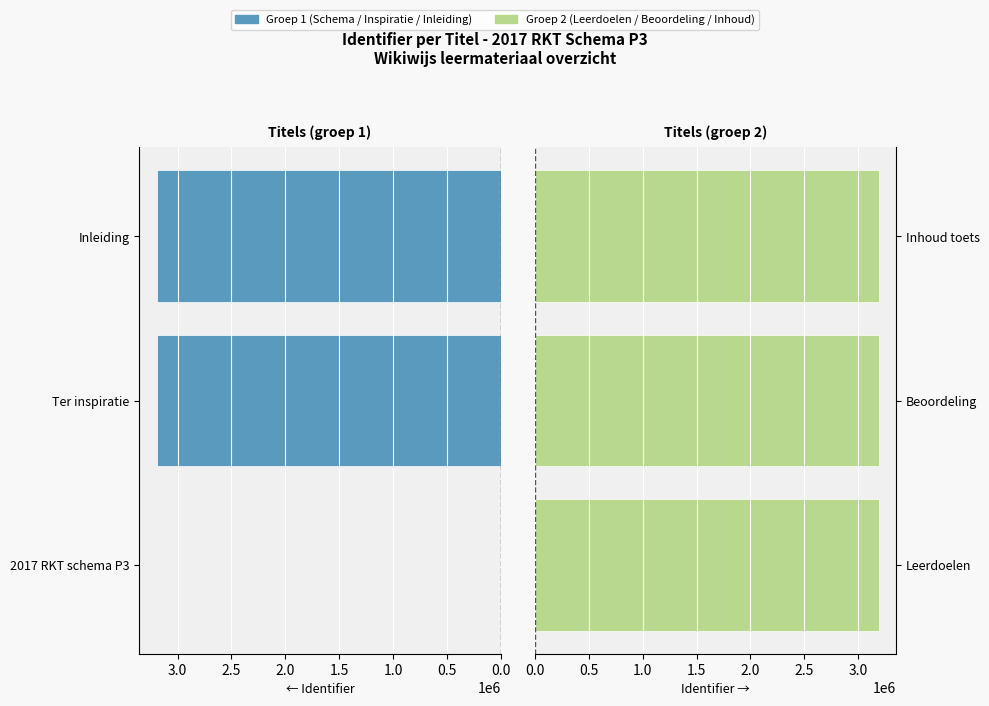

Which has a higher value, Ter inspiratie or Inleiding?

Inleiding